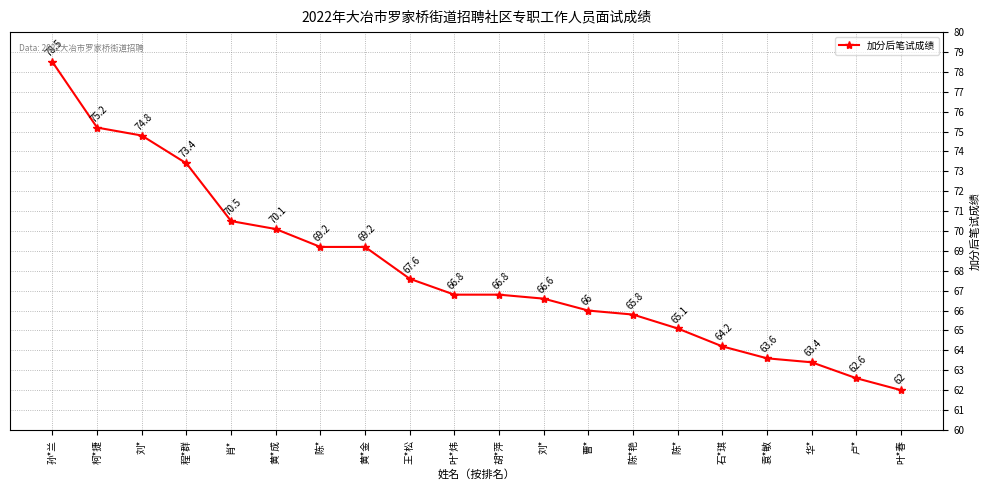

Reading right to left, extract all data points from this chart.

叶*春=62.0	卢*=62.6	华*=63.4	袁*敏=63.6	石*琪=64.2	陈*=65.1	陈*艳=65.8	曹*=66.0	刘*=66.6	胡*萍=66.8	叶*炜=66.8	王*松=67.6	黄*金=69.2	陈*=69.2	黄*成=70.1	肖*=70.5	程*群=73.4	刘*=74.8	柯*捷=75.2	孙*兰=78.5